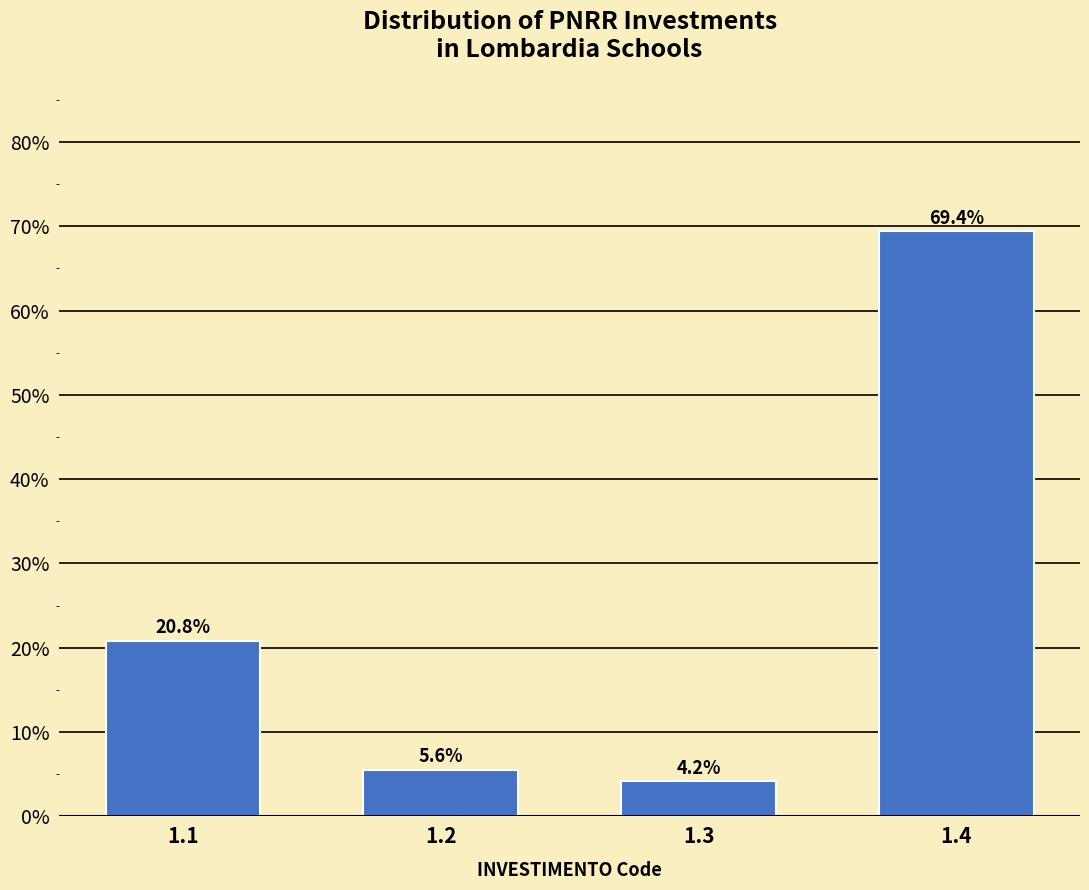

Reading left to right, list all the values displayed in this chart.

20.8	5.6	4.2	69.4